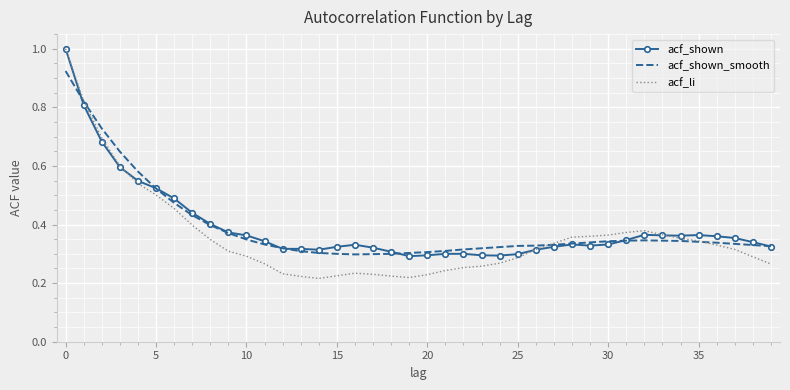

Which series has the largest range (max minus min)?

acf_li